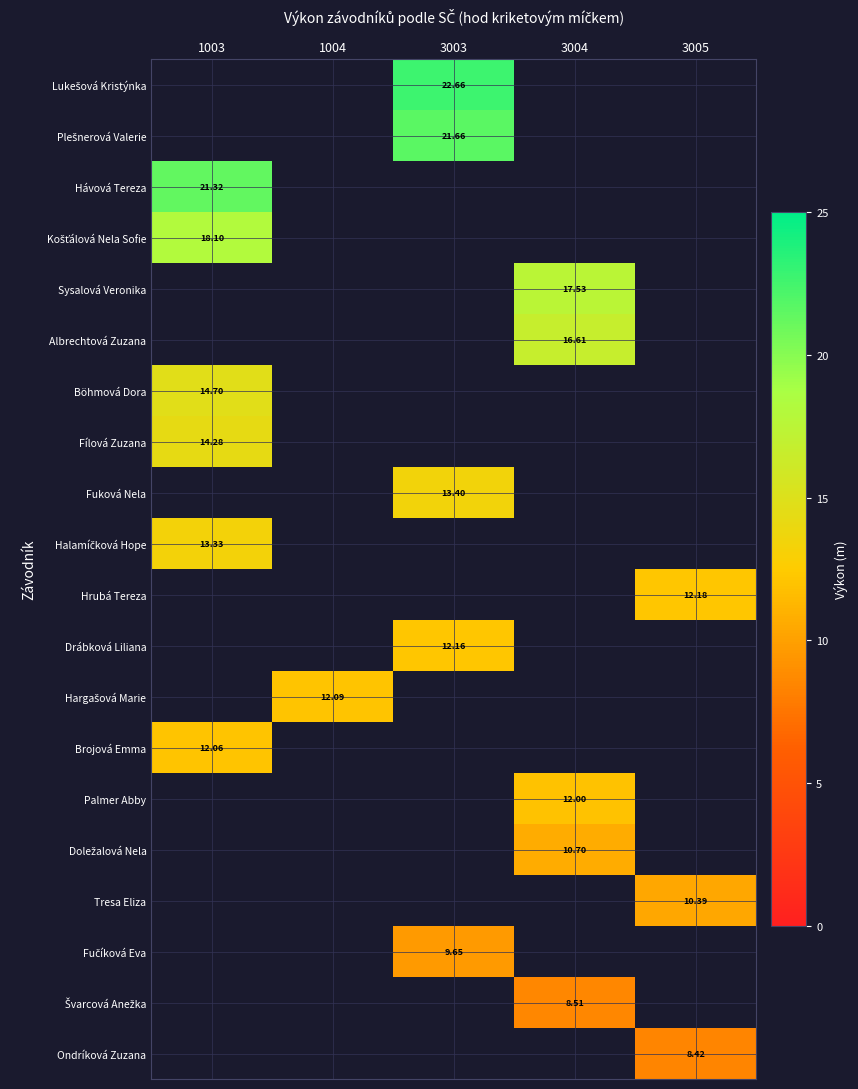

Where is Halamíčková Hope nearest to the value 13?

1003